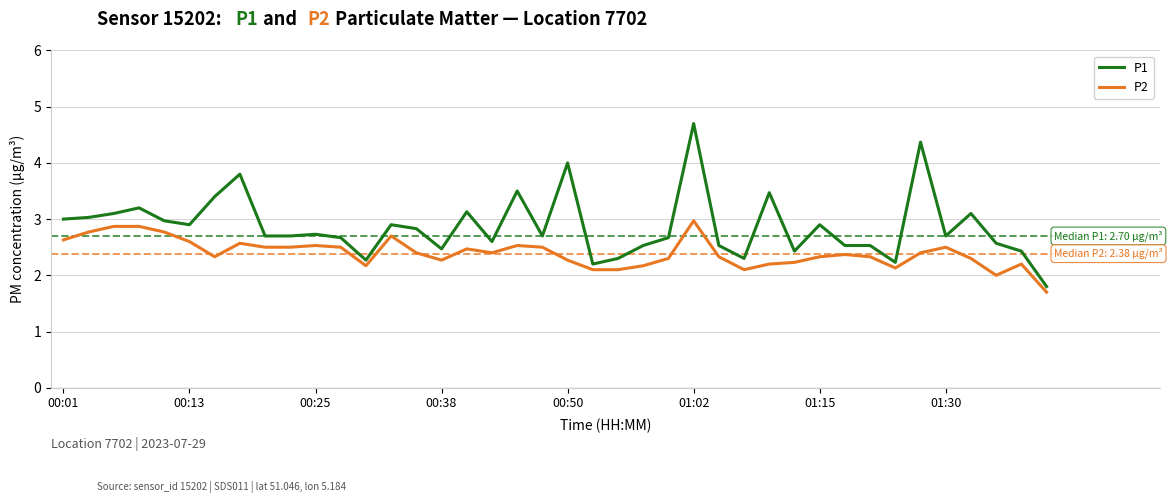

Which series has the largest total across all categories?

P1